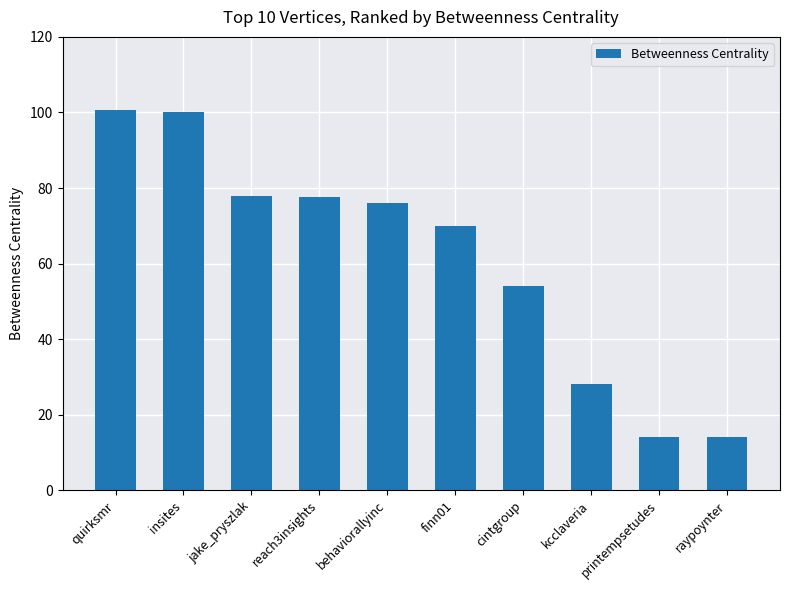

Are the bars horizontal?

No